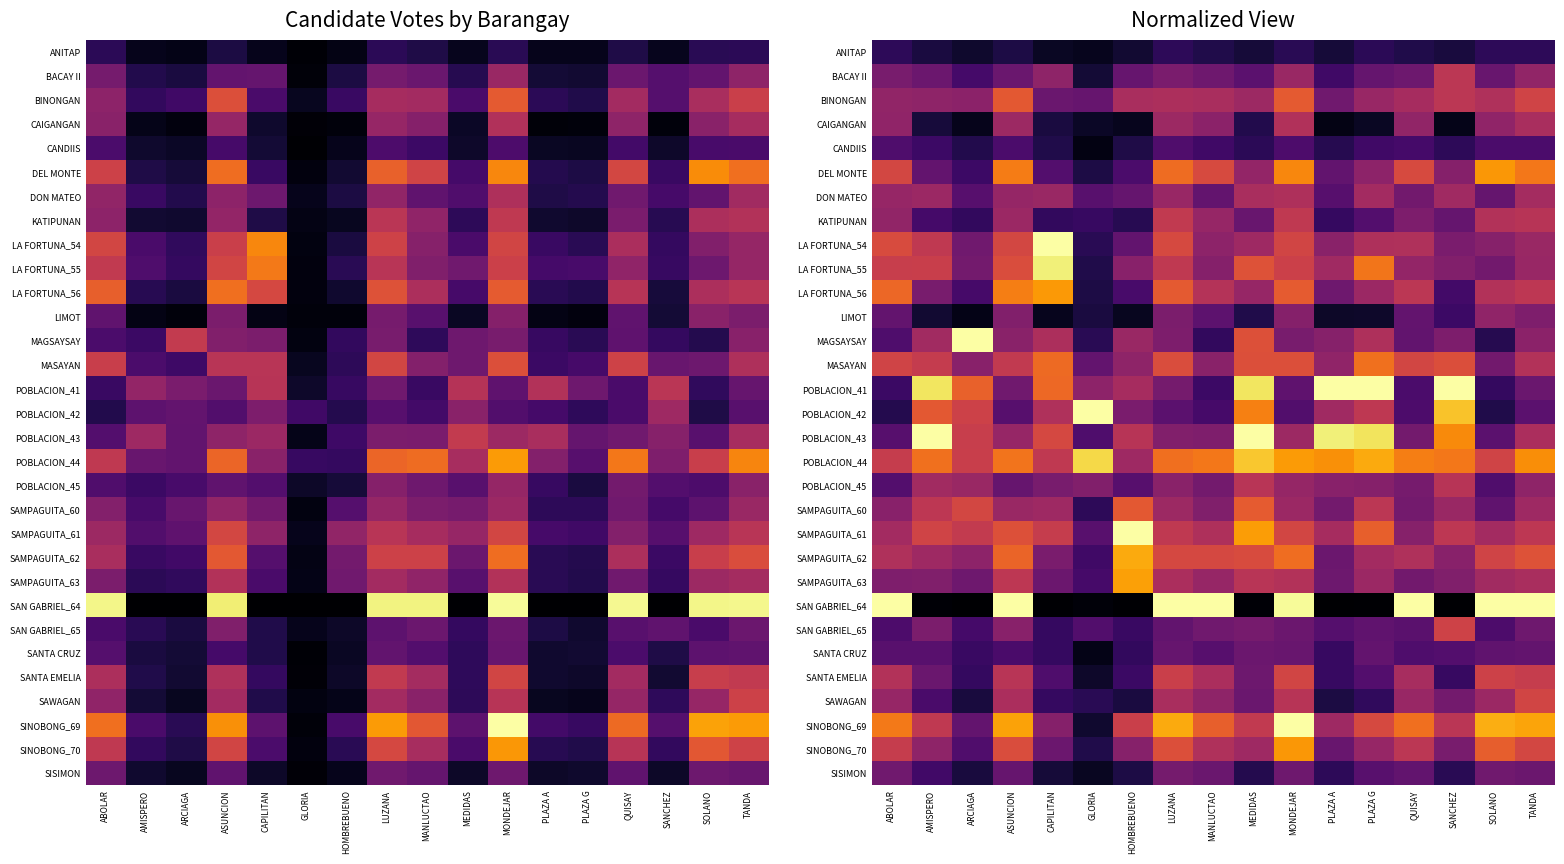

Which category has the highest value in the ANITAP series?

LUZANA